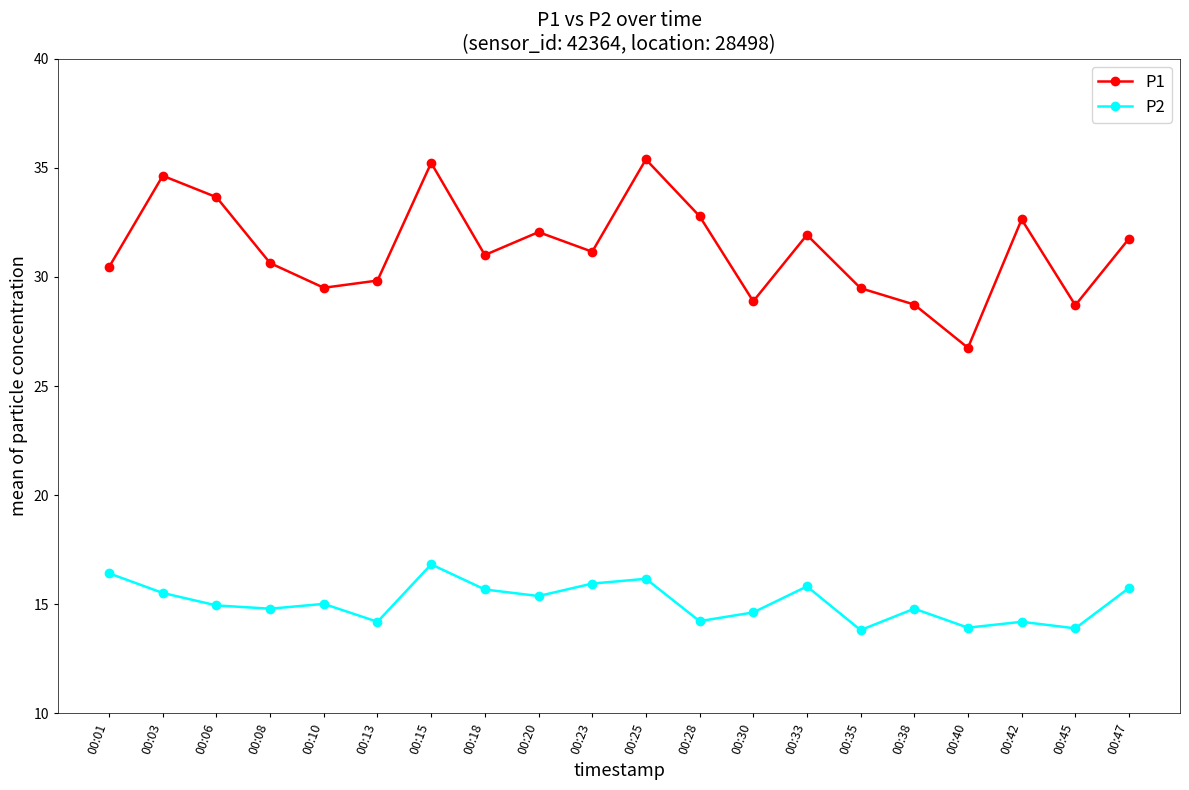

True or false: P1 has a value of 31.8 at 00:47.

True